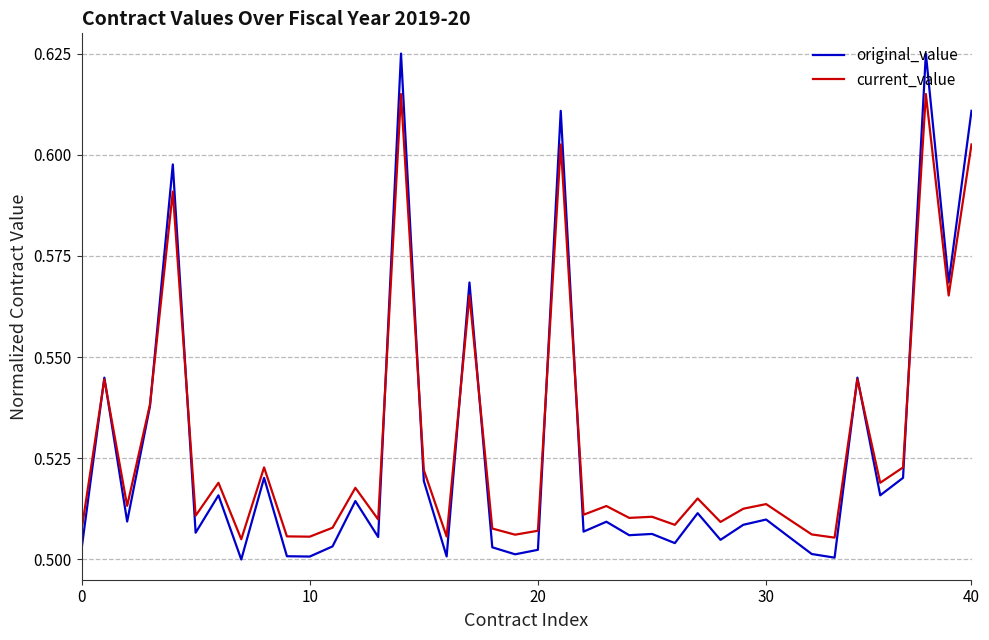

Which series has the largest range (max minus min)?

original_value